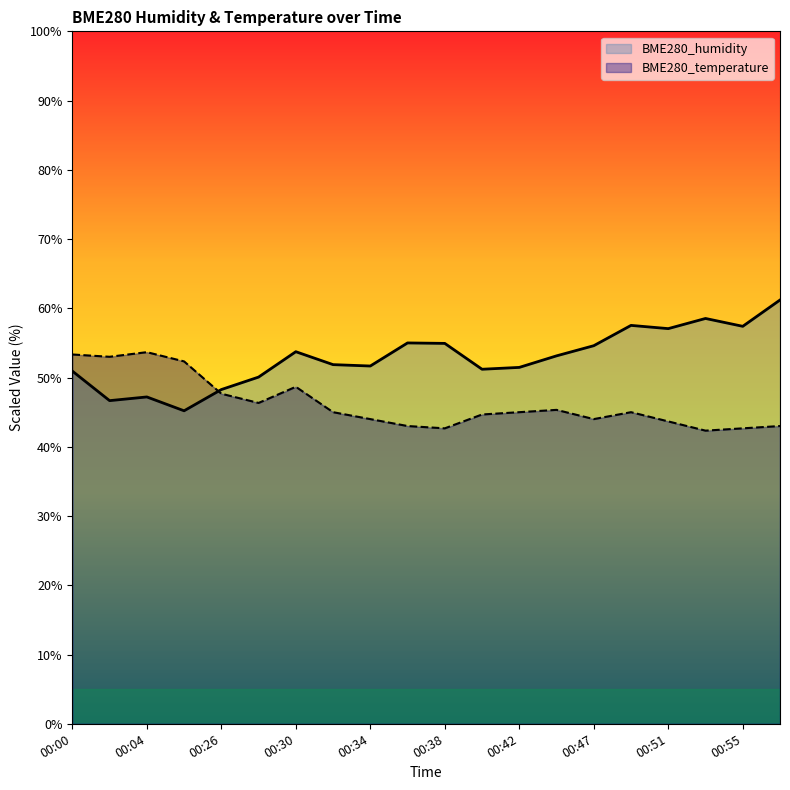

Which has a higher value, 00:32 or 00:00?

00:32